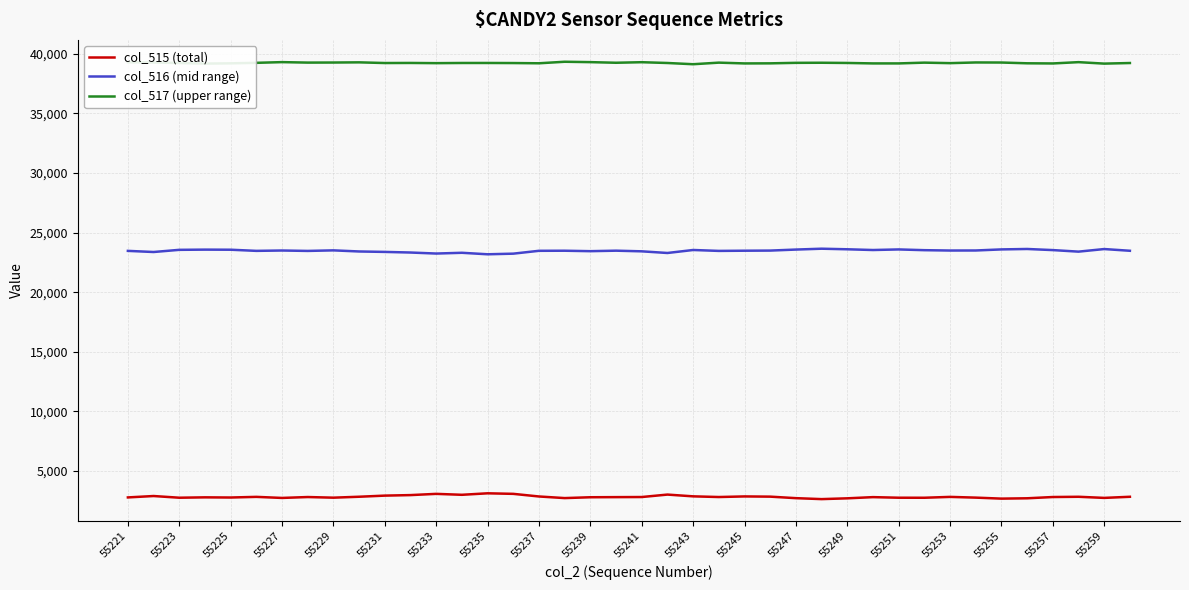

What is the highest value of the col_517 (upper range) series?

39330